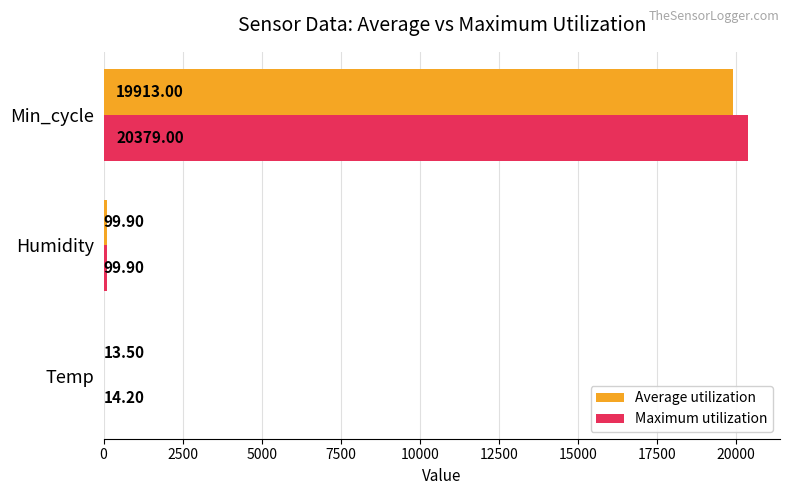

At which category is the sum across all series the highest?

Min_cycle